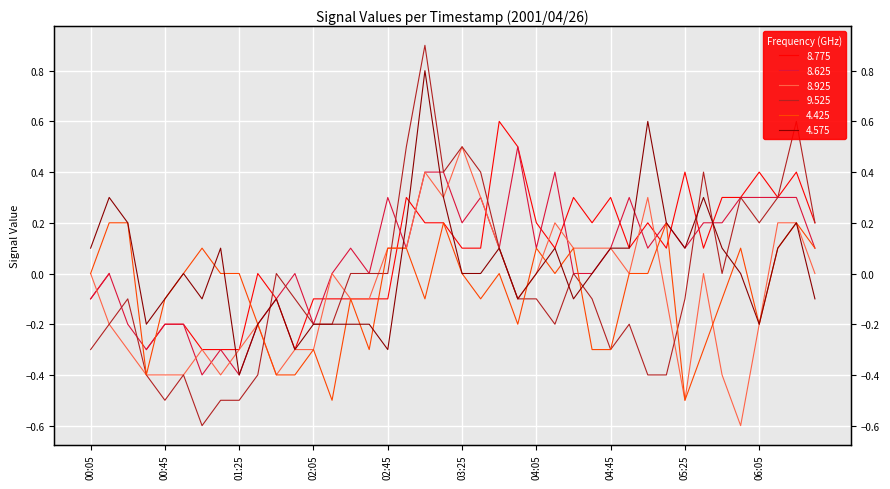

The 4.425 series shows 0.1 at 2001/04/26 06:35. True or false?

True